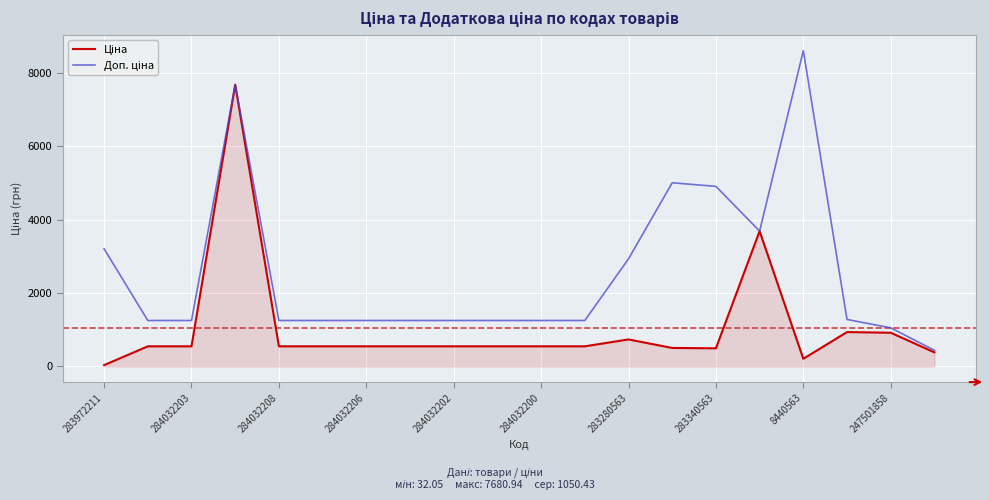

Does the chart have visible grid lines?

Yes